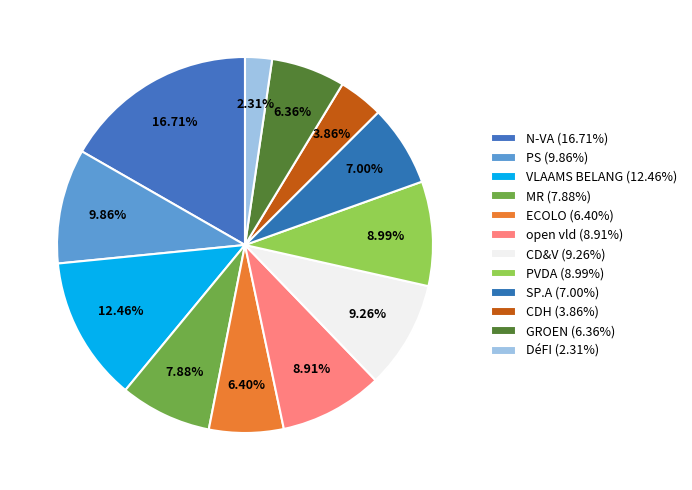

Count the number of slices in the pie.

12